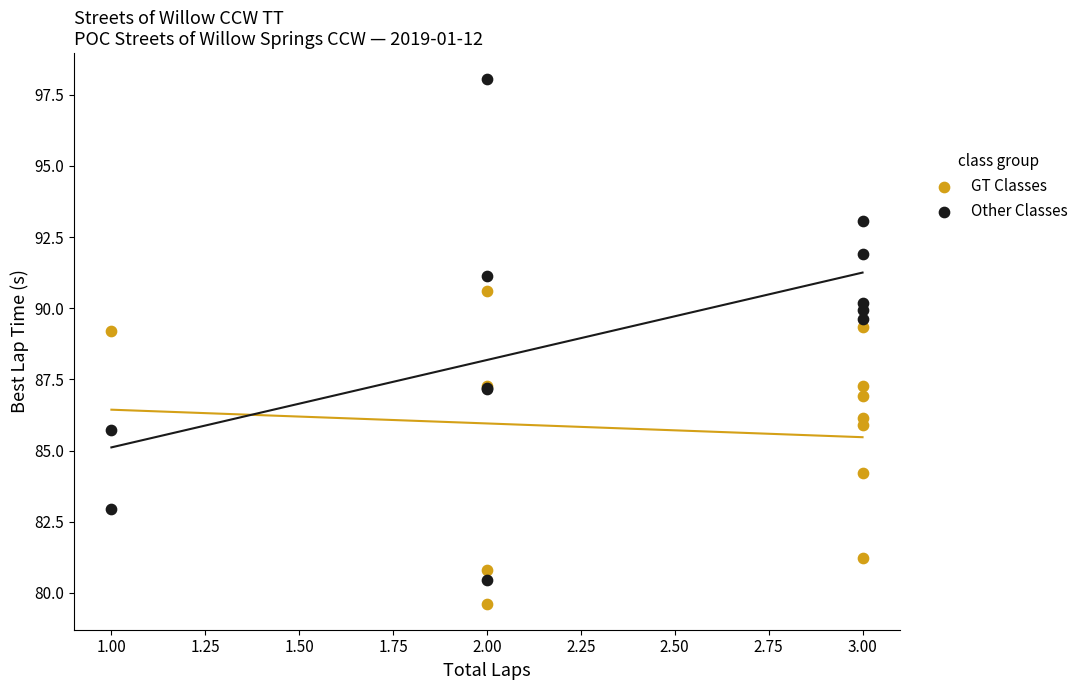

Which series contains the highest Y value?

Other Classes